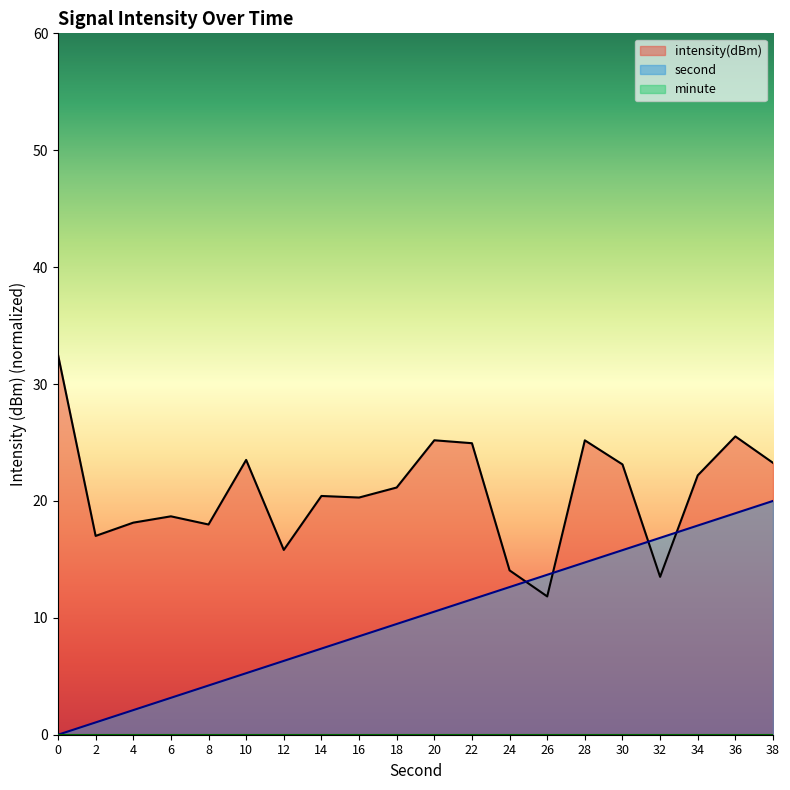

What is the value of the intensity point at the 15th from the left?

25.2